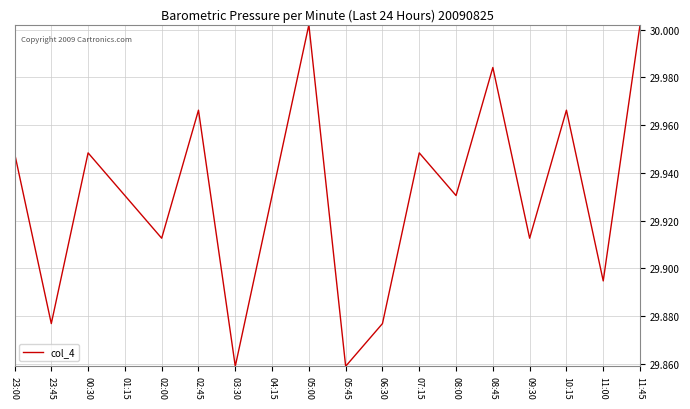

The value at 23:00 is 42.7. True or false?

False